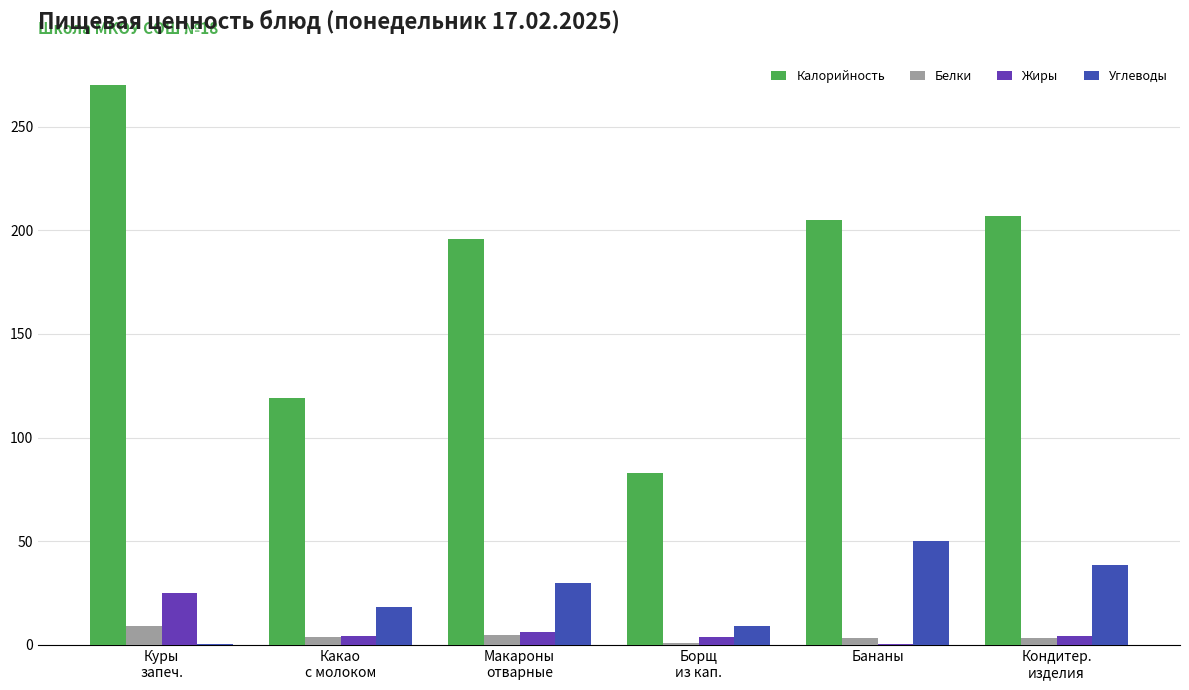

What is the highest value of the Углеводы series?

50.1